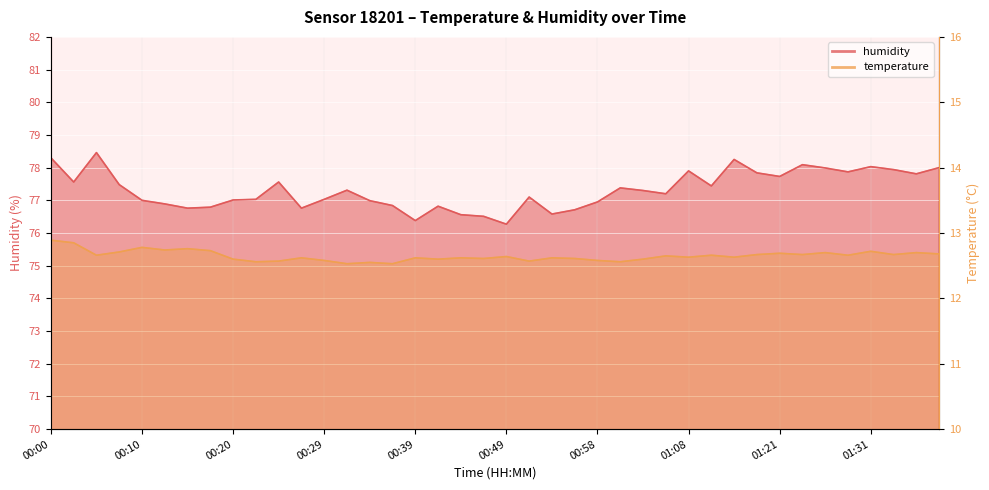

True or false: temperature and humidity cross at least once.

False